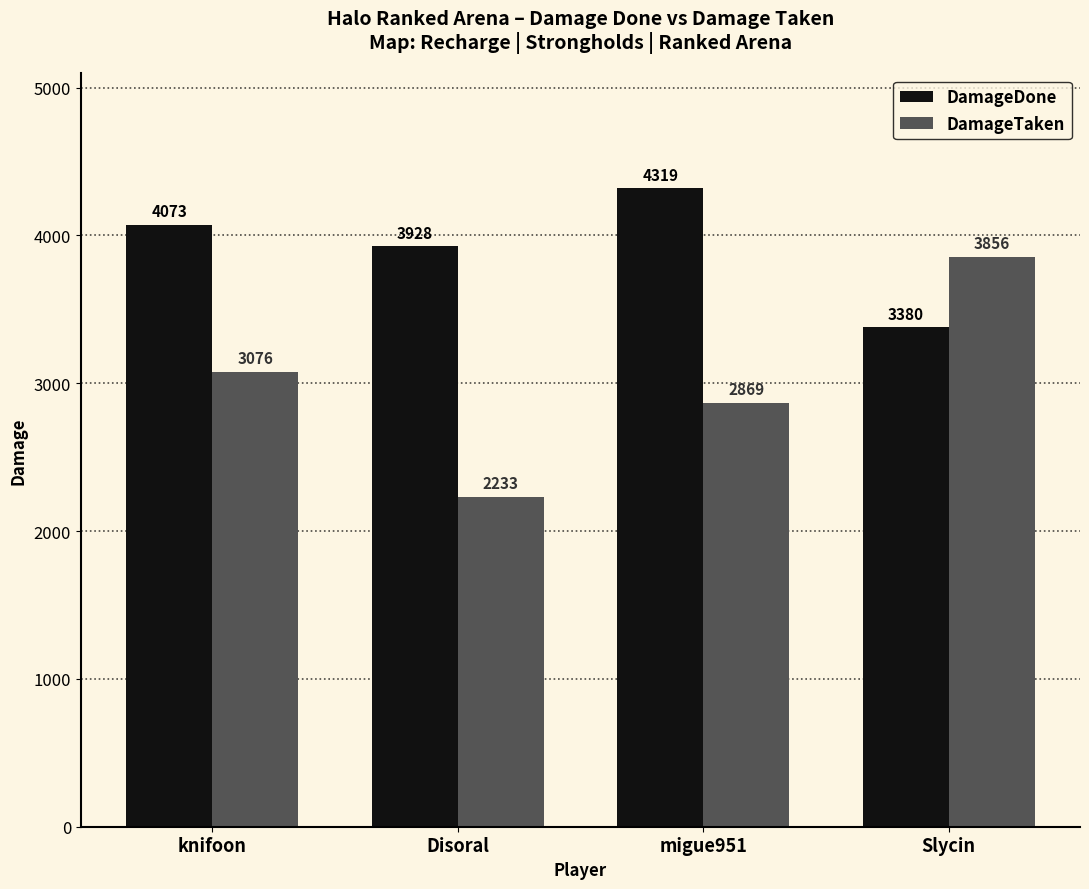

Read the DamageDone value at Disoral.

3928